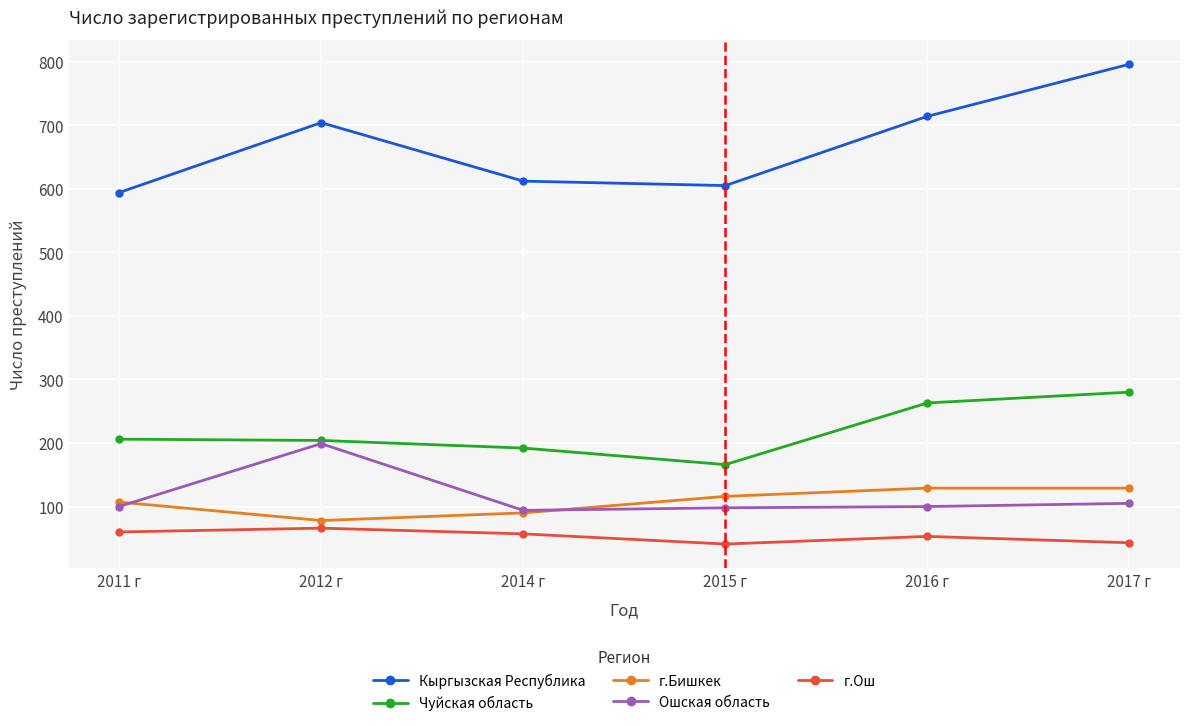

True or false: Ошская область has a value of 98 at 2015 г.

True